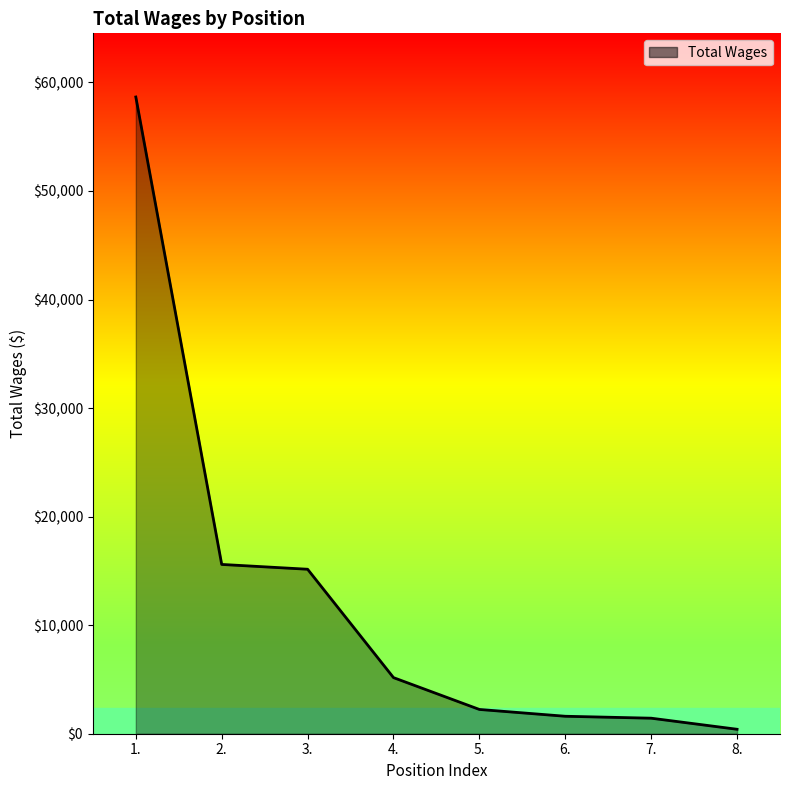

The value at 4. is 5169. True or false?

True